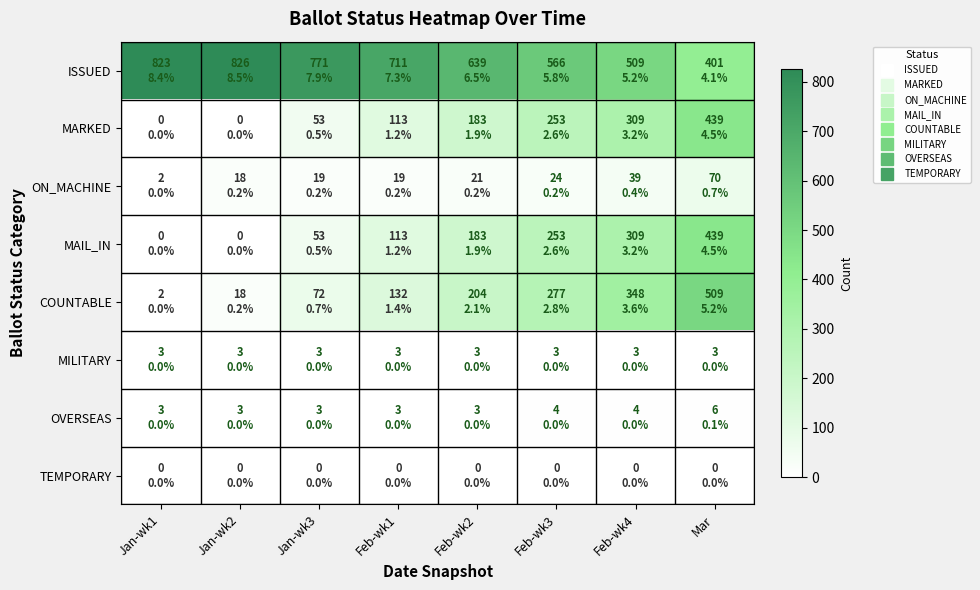

At Jan-wk3, list the series in order from largest to smallest.

ISSUED, COUNTABLE, MARKED, MAIL_IN, ON_MACHINE, MILITARY, OVERSEAS, TEMPORARY